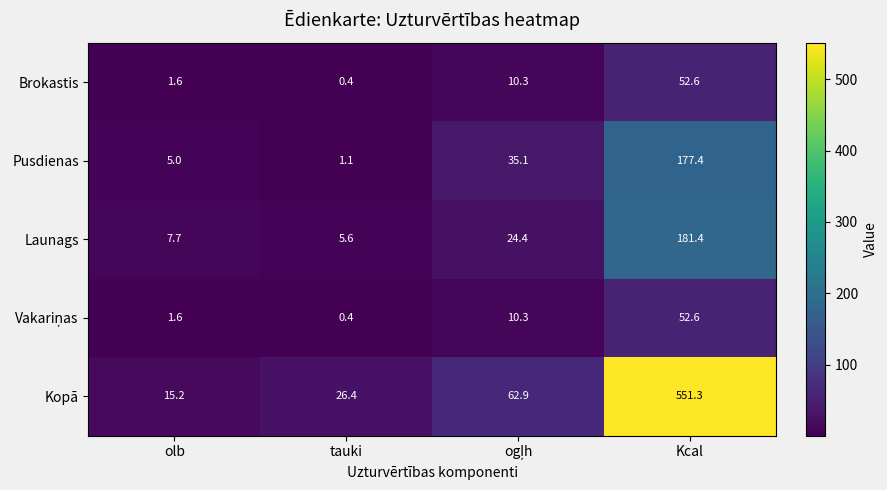

What is the average value of the Brokastis series?

16.2